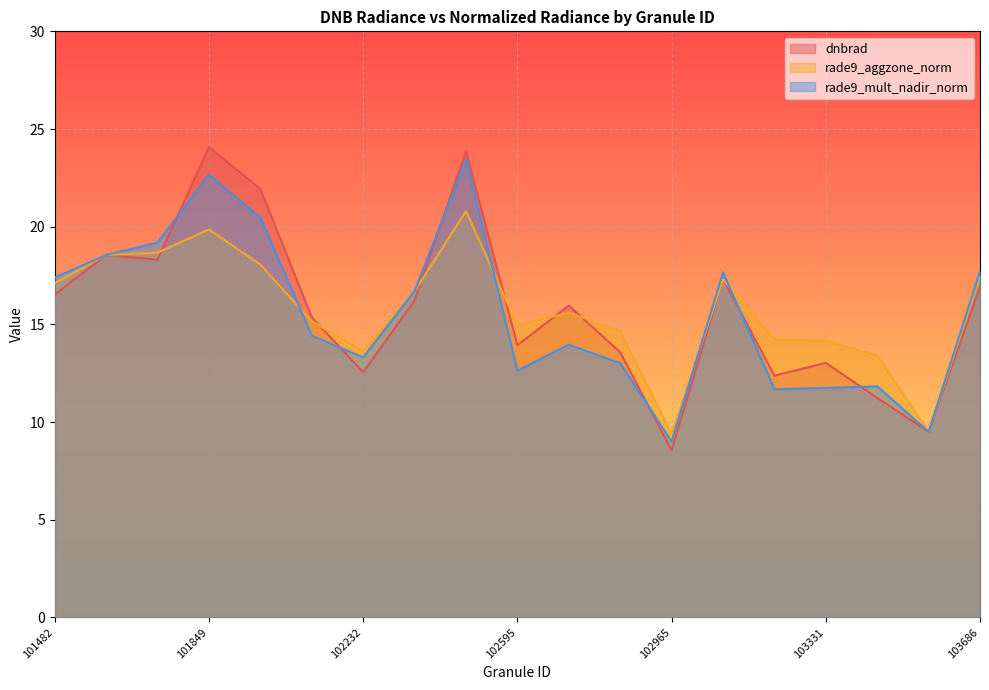

At which label does rade9_aggzone_norm reach its minimum?

102965